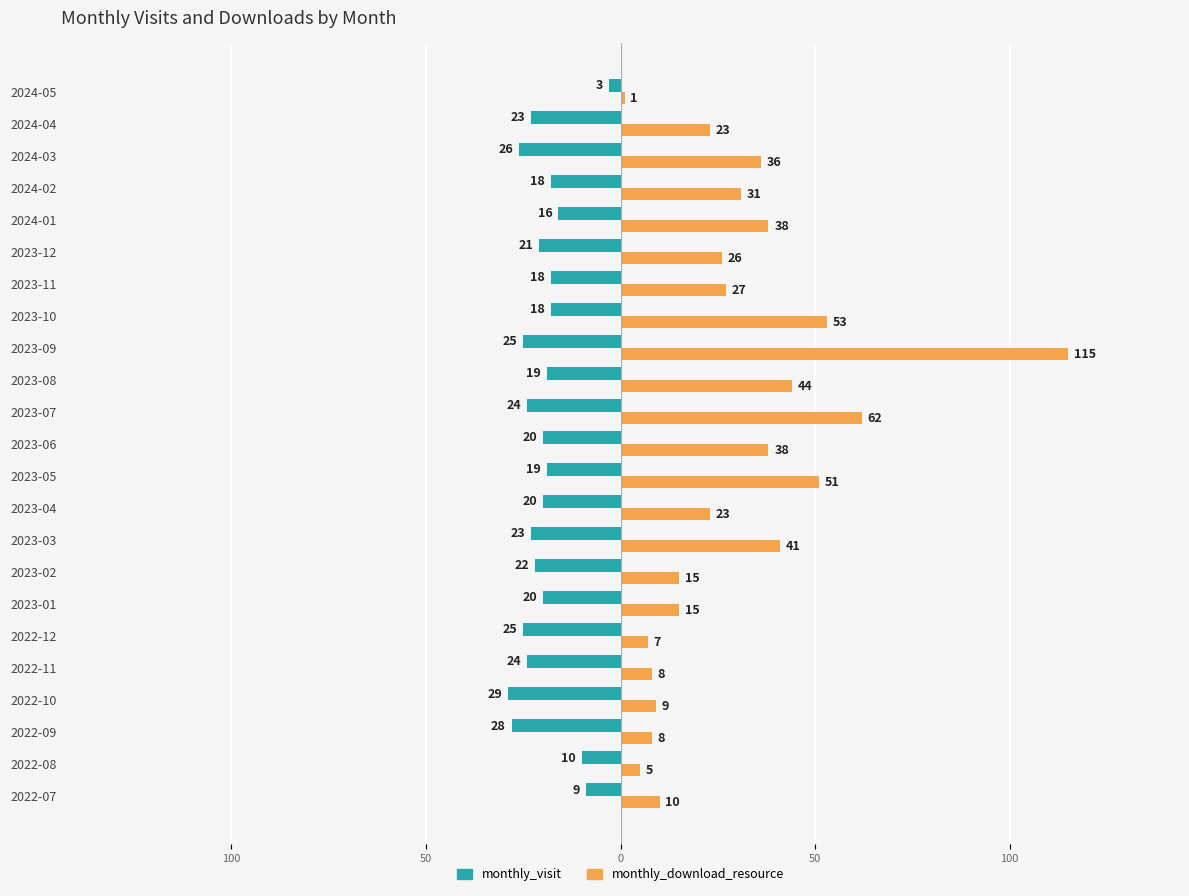

What are all the series names shown in the legend?

monthly_visit, monthly_download_resource